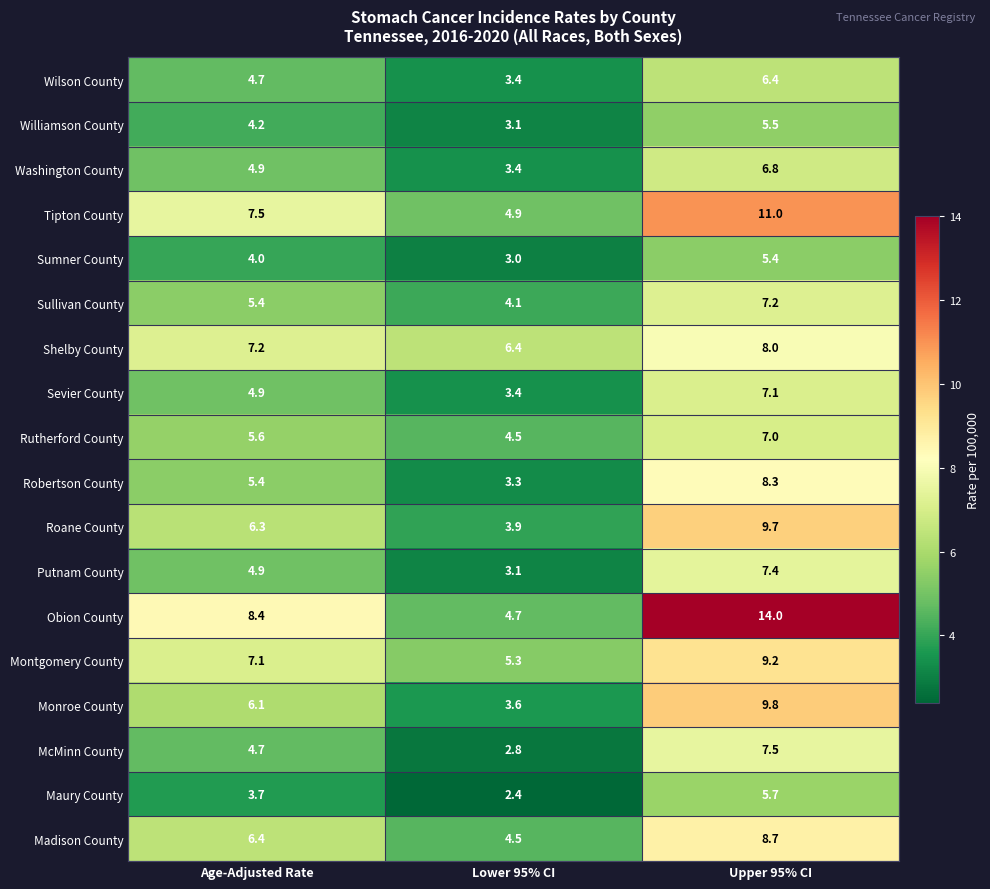

What is the sum of the Putnam County values at Upper 95% CI and Age-Adjusted Rate?

12.3